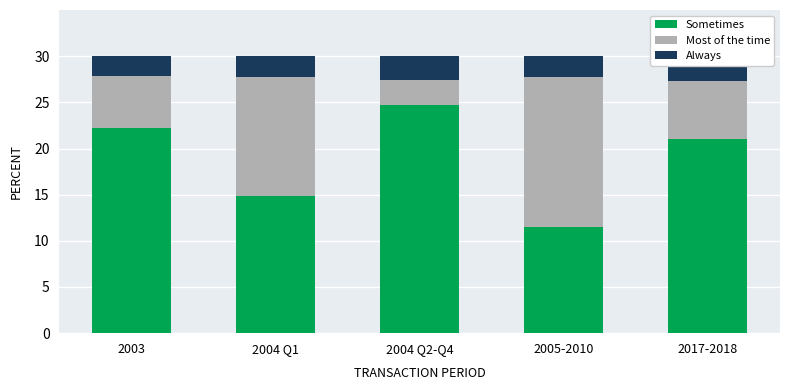

What is the label of the 2nd bar from the left?

2004 Q1